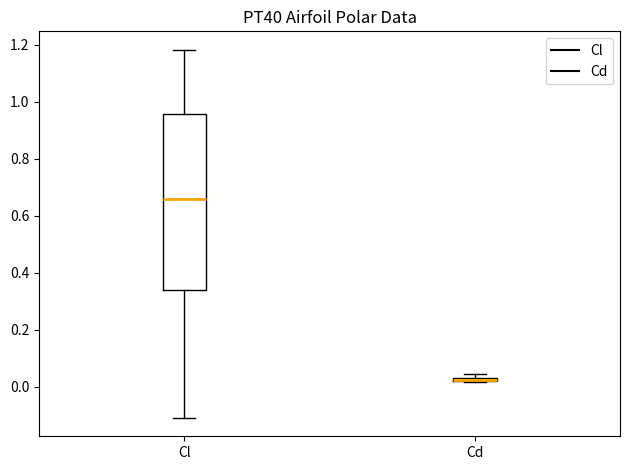

Where does the lower whisker of the box for Cl end on the y-axis? The values are not printed on the chart, so give them approximately, as read against the axis.

-0.10